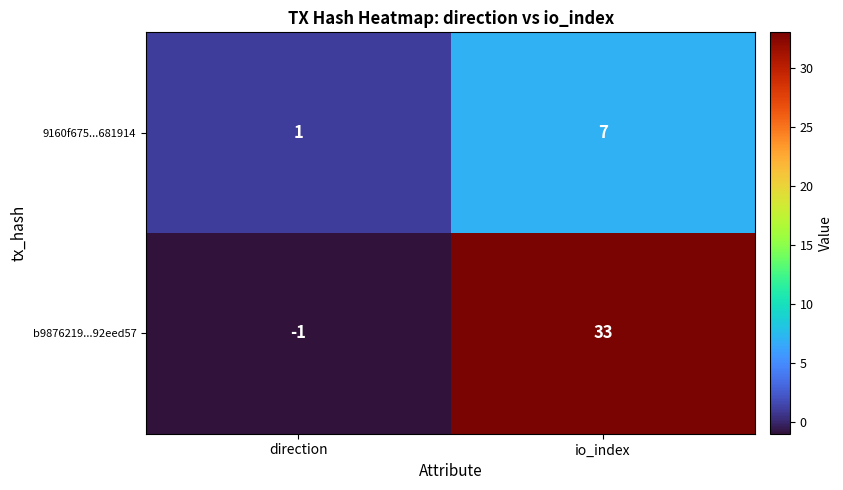

Which series has the widest spread of values?

b9876219...92eed57